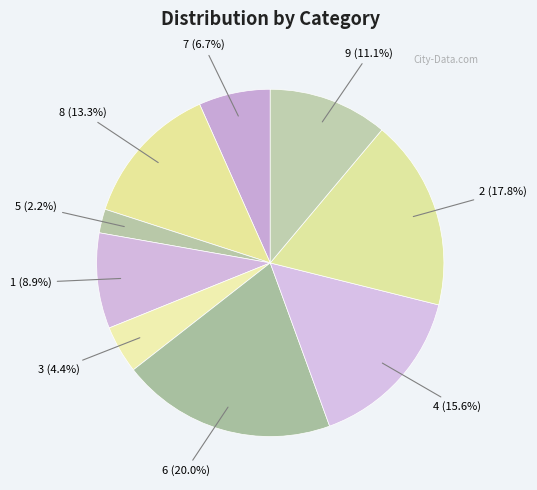

Which has a higher value, 7 or 1?

1